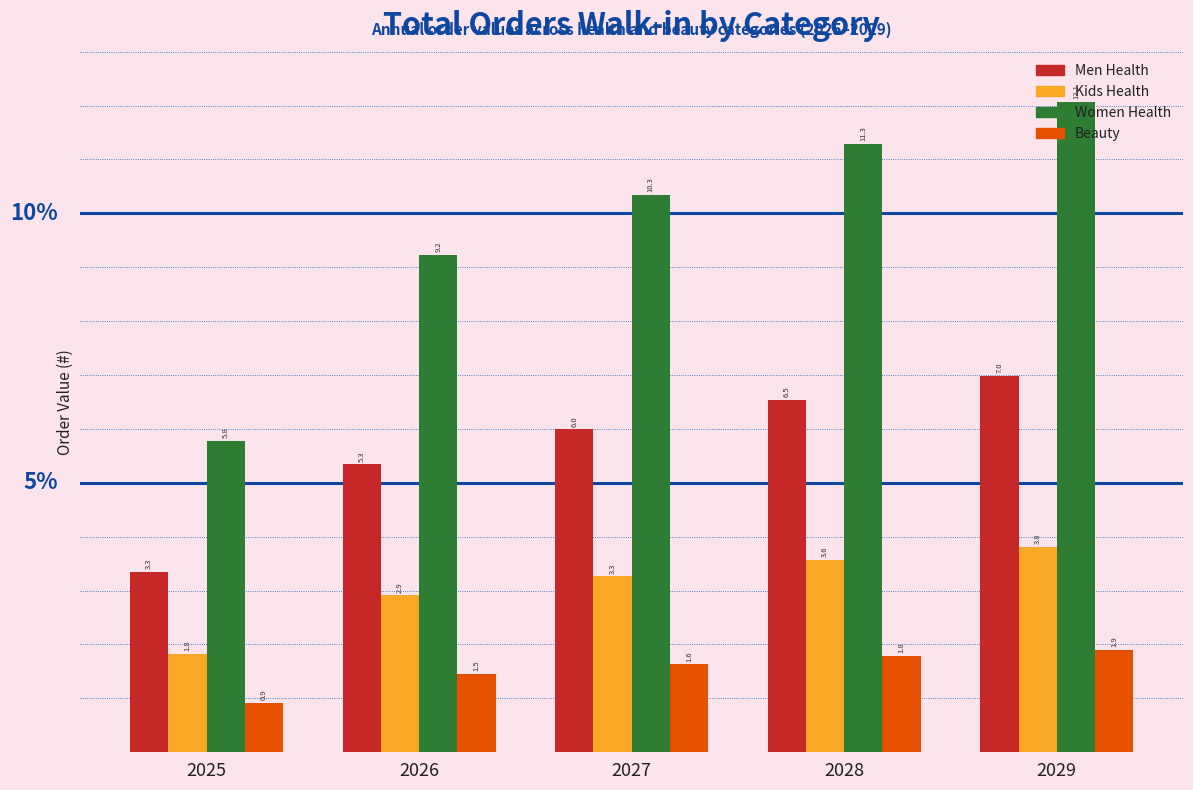

What is the sum of all Women Health values?

48.7